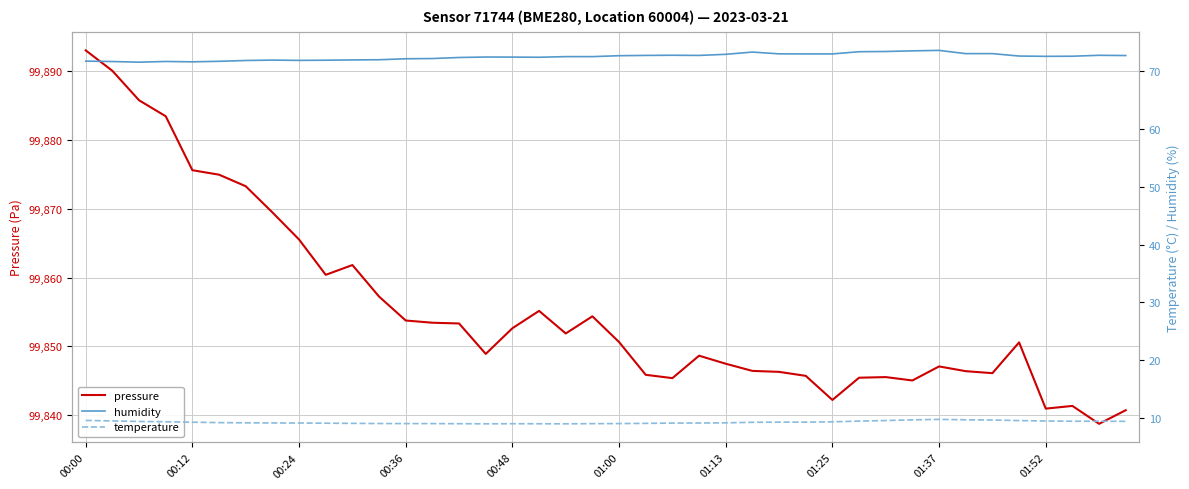

What is the spread (max minus min) of values at 13?

99844.5